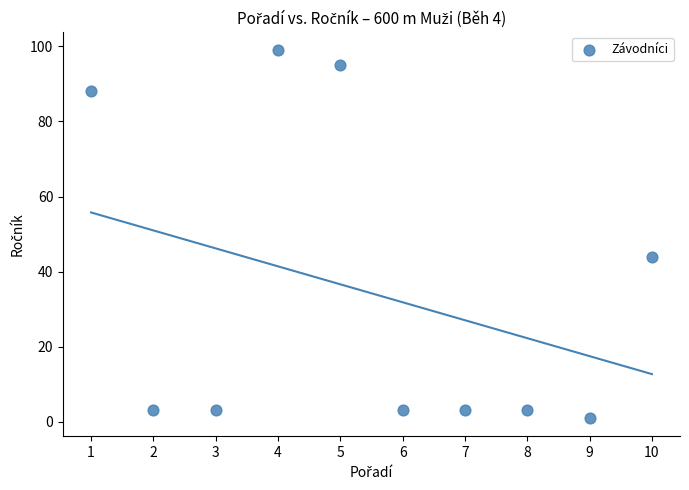

What is the range of Y values (max minus min)?

98